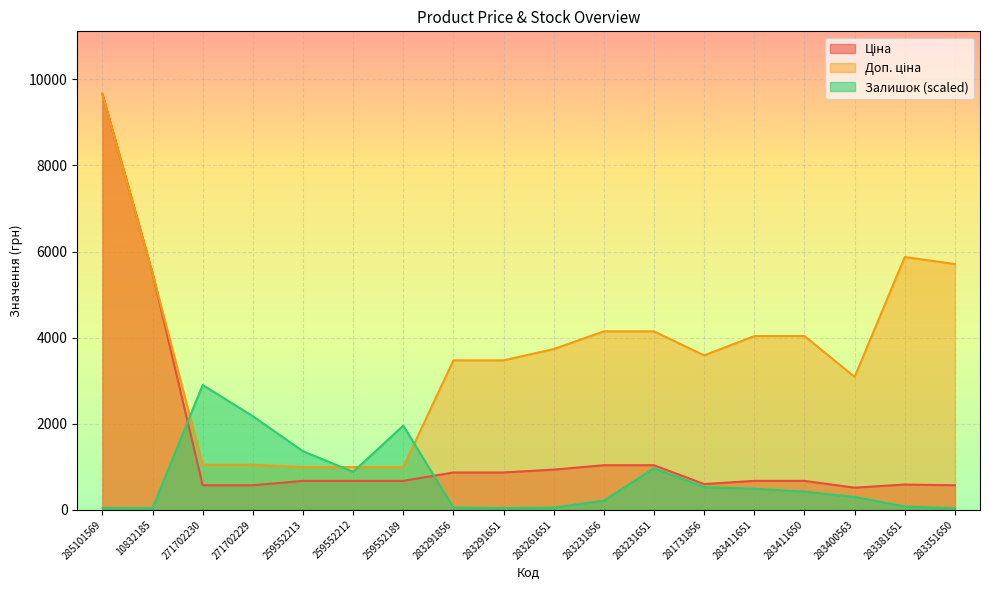

In Доп. ціна, how many points are higher than both neighbors (excluding endpoints)?

1